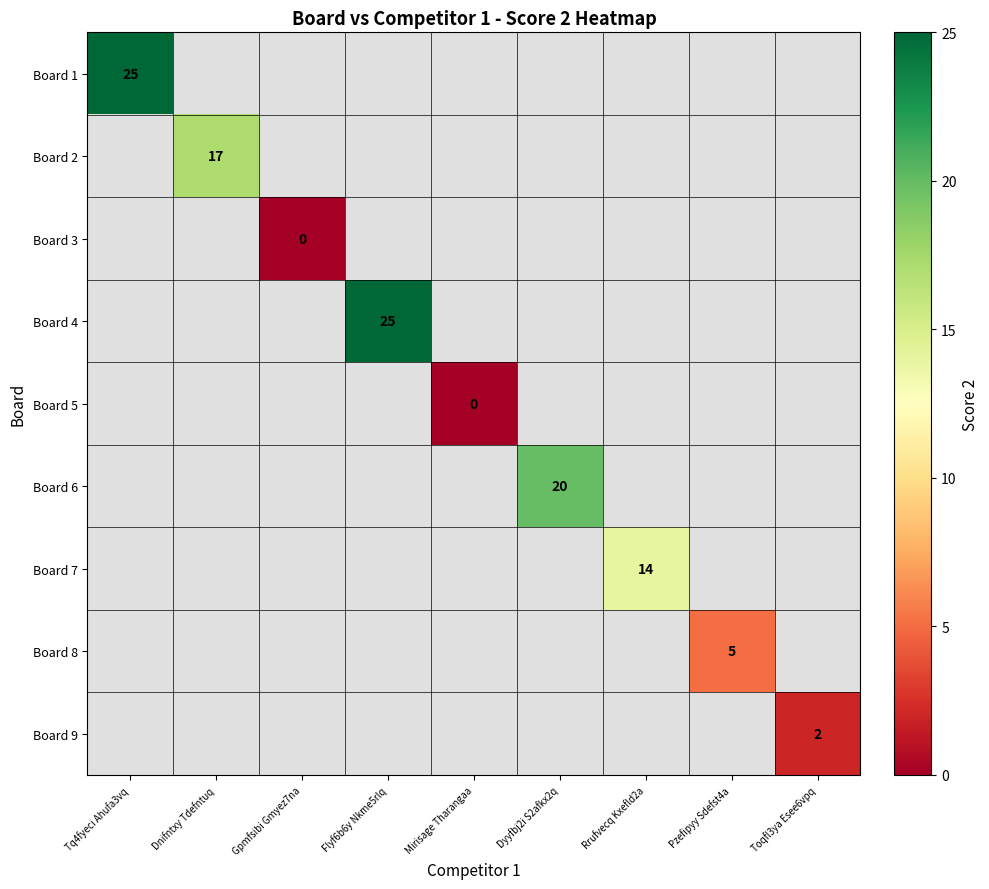

Which category has the highest value across all series?

Tq4fyeci Ahufa3vq